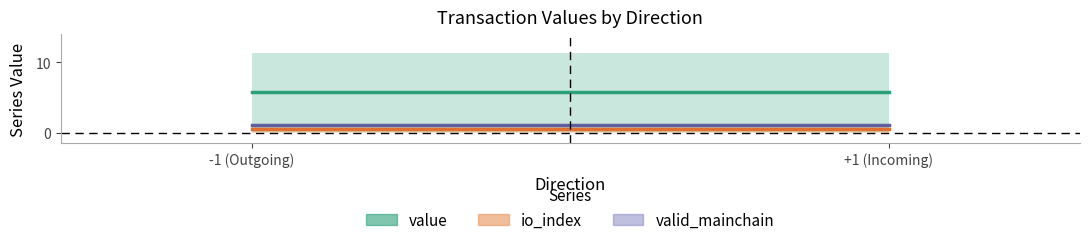

Reading left to right, extract all data points from this chart.

value (mean): -1 (Outgoing)=5.7	+1 (Incoming)=5.7
io_index (mean): -1 (Outgoing)=0.5	+1 (Incoming)=0.5
valid_mainchain (mean): -1 (Outgoing)=1.0	+1 (Incoming)=1.0